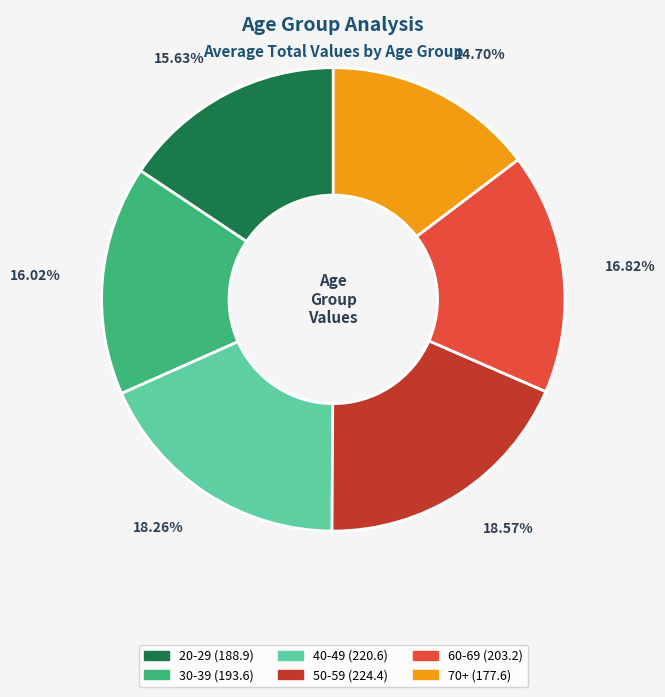

To the nearest percent, what is the combined percentage of 70+ and 40-49?

33%